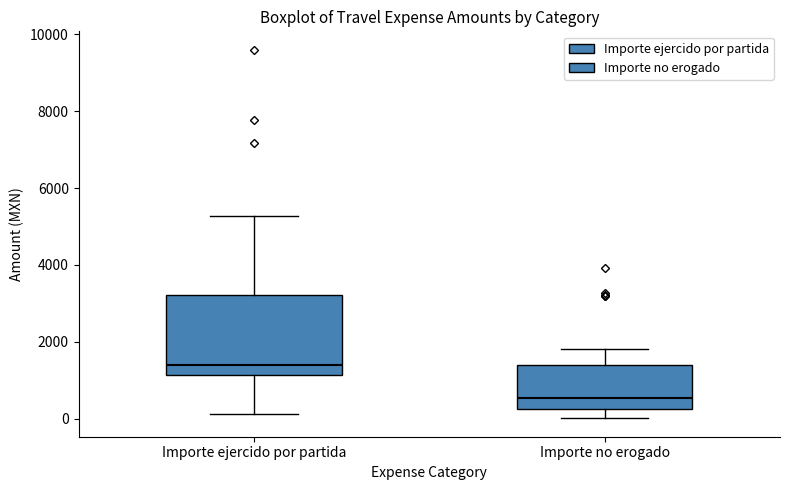

Comparing the boxes themselves (not the whiskers), which one is the tallest?

Importe ejercido por partida